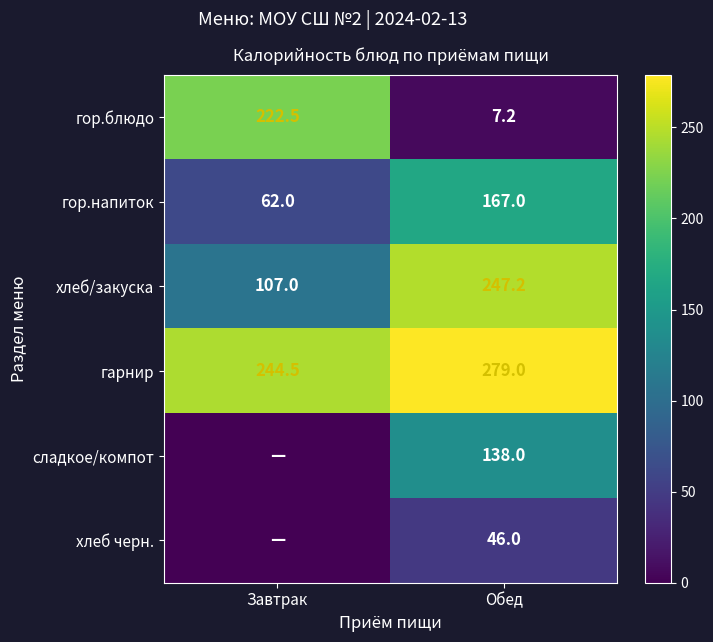

Which label corresponds to the largest value in the chart?

Обед